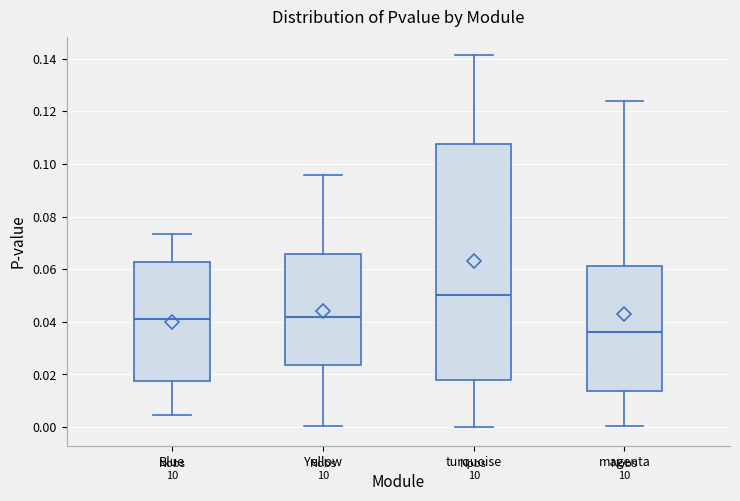

Where does the upper whisker of the box for Yellow end on the y-axis? The values are not printed on the chart, so give them approximately, as read against the axis.

0.096